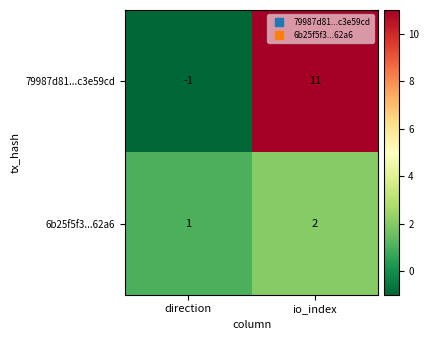

Reading left to right, what are all the values shown in this chart?

79987d81...c3e59cd: direction=-1	io_index=11
6b25f5f3...62a6: direction=1	io_index=2